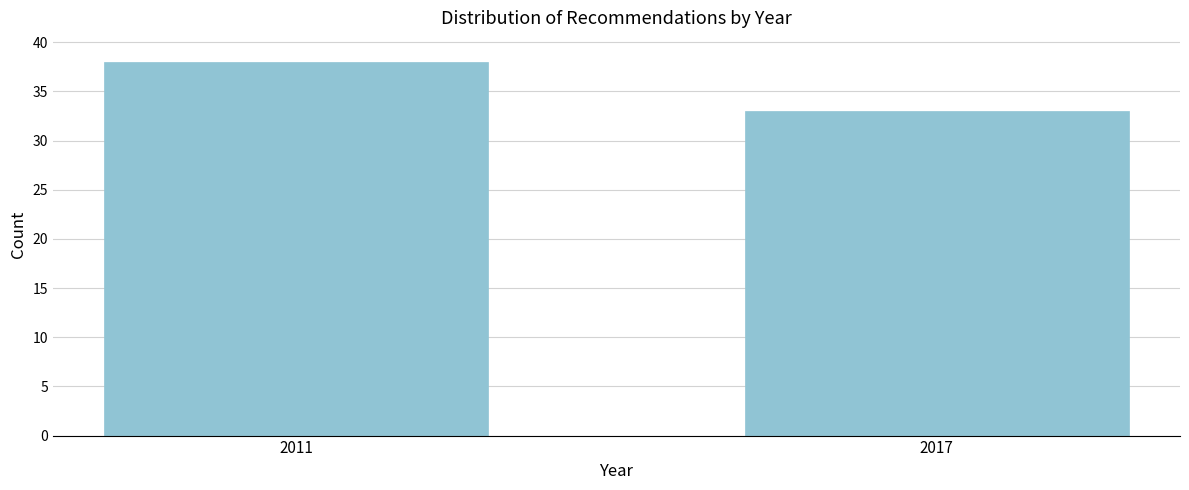

Reading left to right, extract all data points from this chart.

38	33